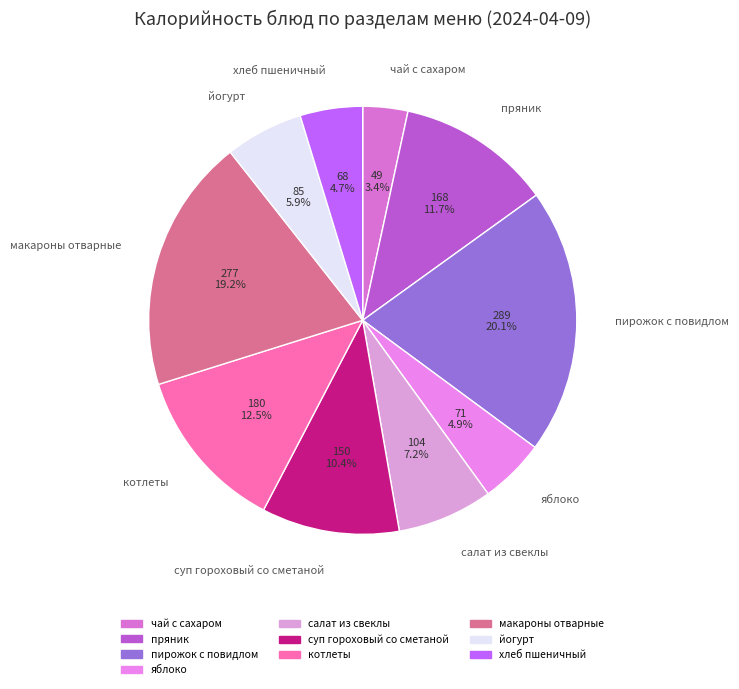

Does суп гороховый со сметаной account for over 50% of the chart?

No